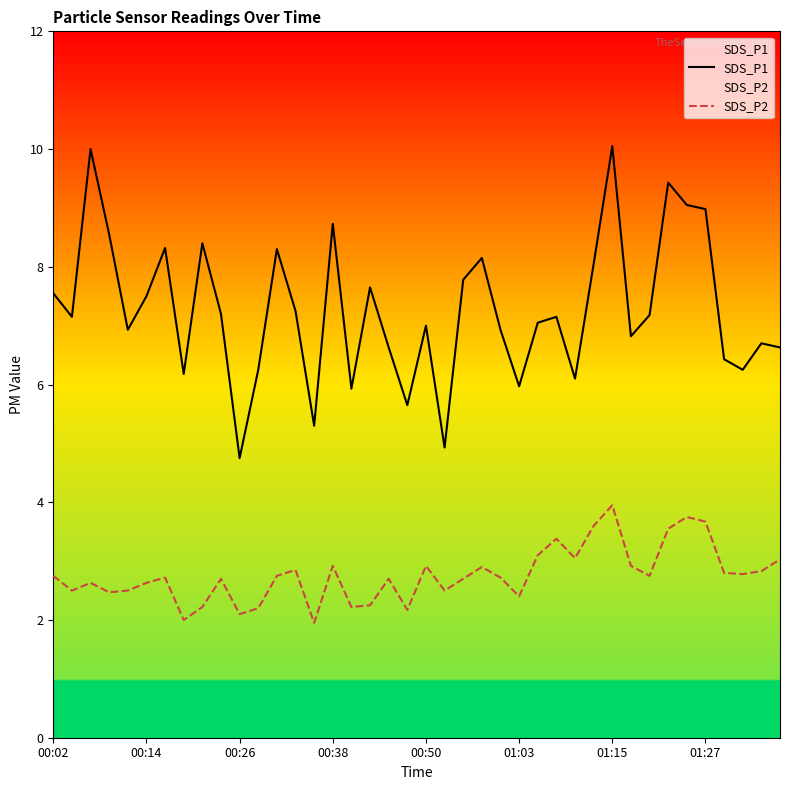

True or false: SDS_P1 and SDS_P2 cross at least once.

False